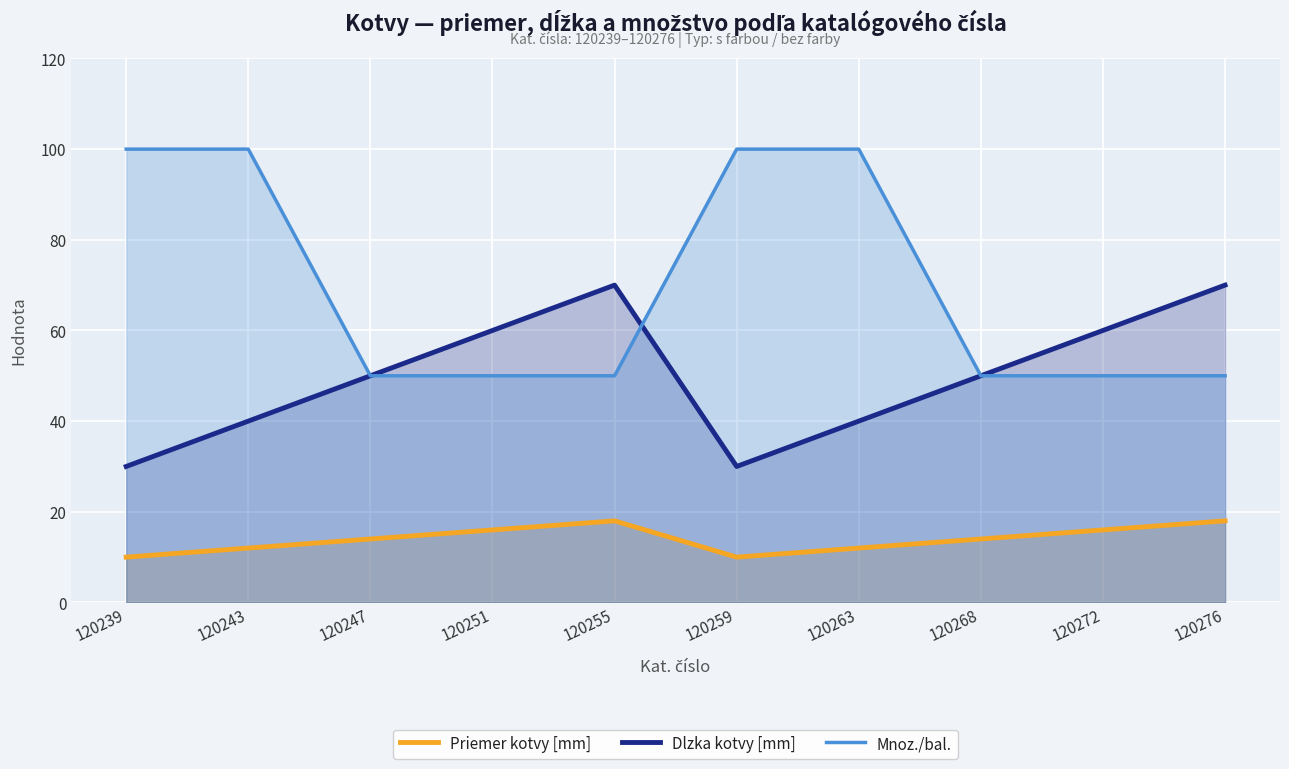

What is the highest value of the Dlzka kotvy [mm] series?

70